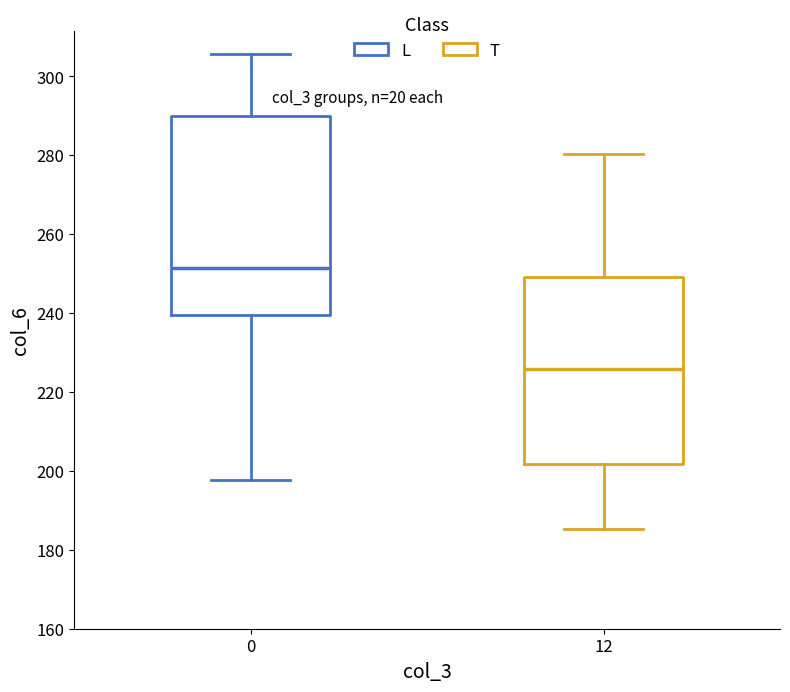

Which box's median line is the highest?

0